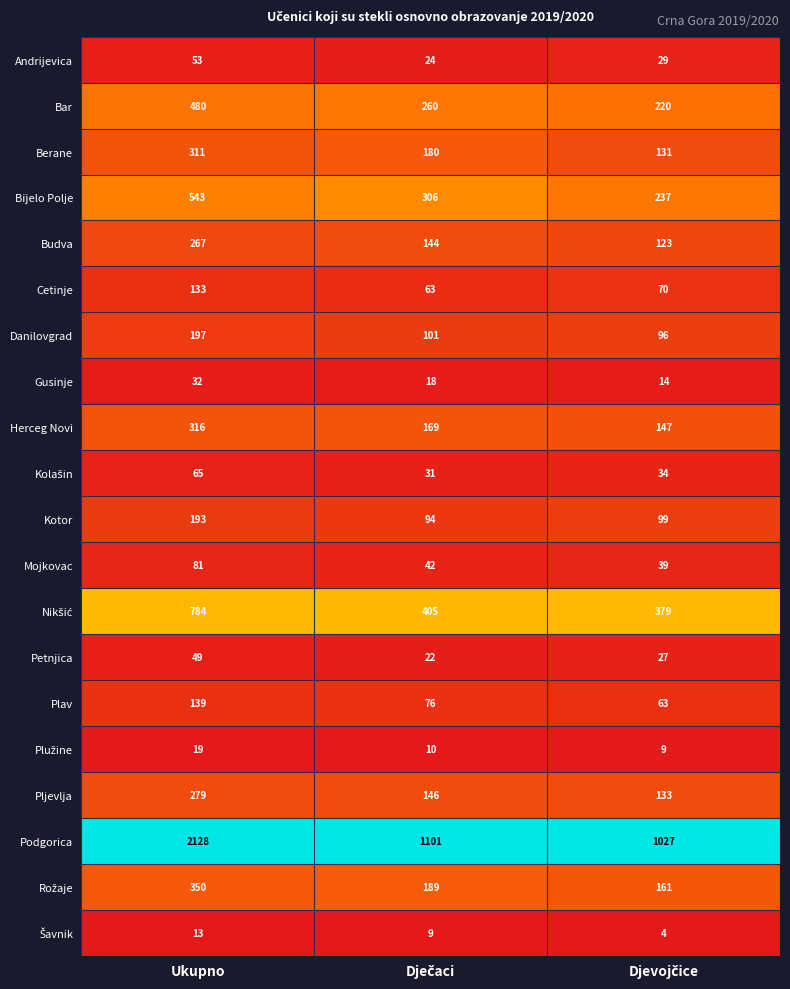

The Bar series shows 480 at Ukupno. True or false?

True